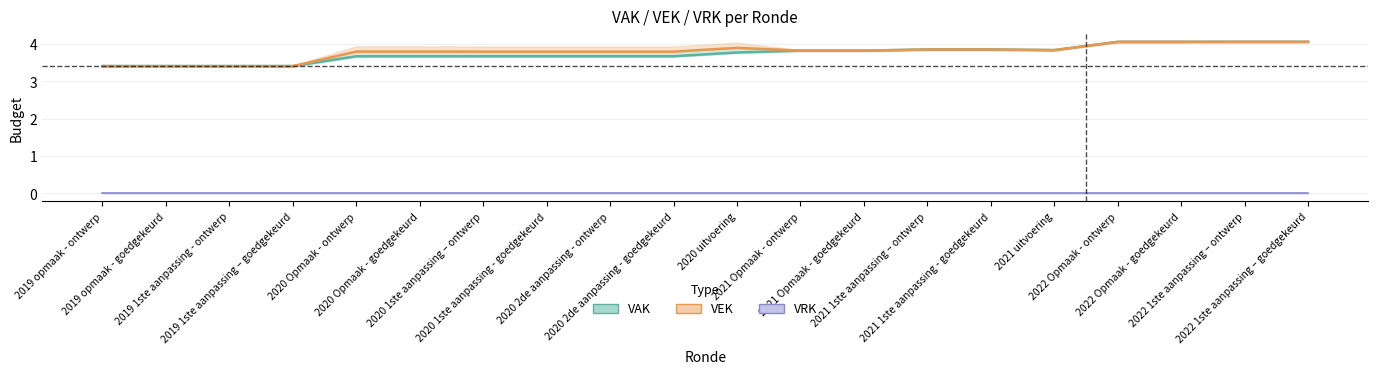

True or false: VAK and VEK cross at least once.

True